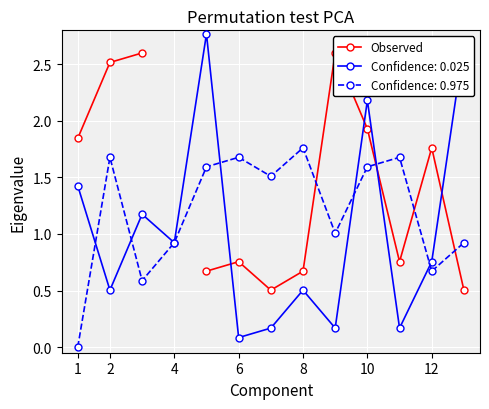

At which label does Confidence: 0.975 reach its peak?

8